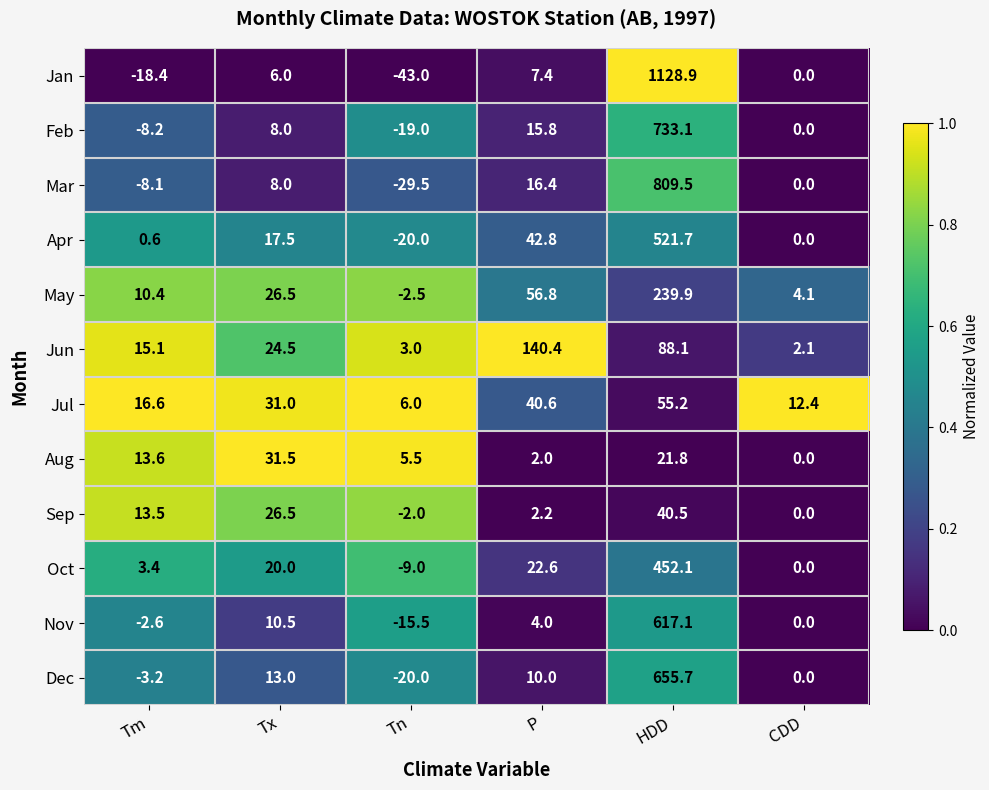

The value of May at Tn is -2.5. True or false?

True